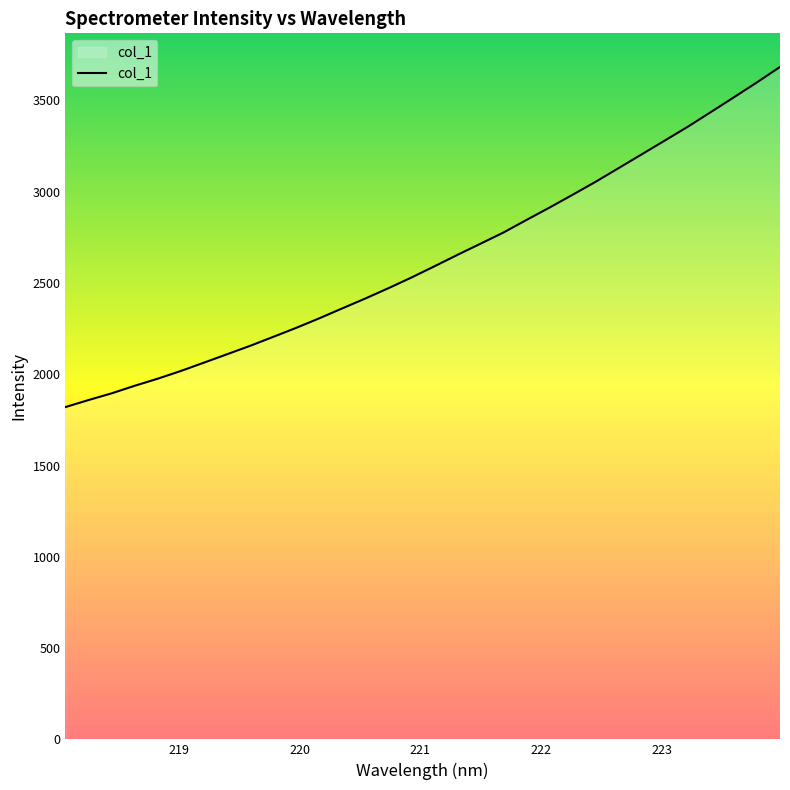

What is the difference between the maximum and minimum values?

1863.3